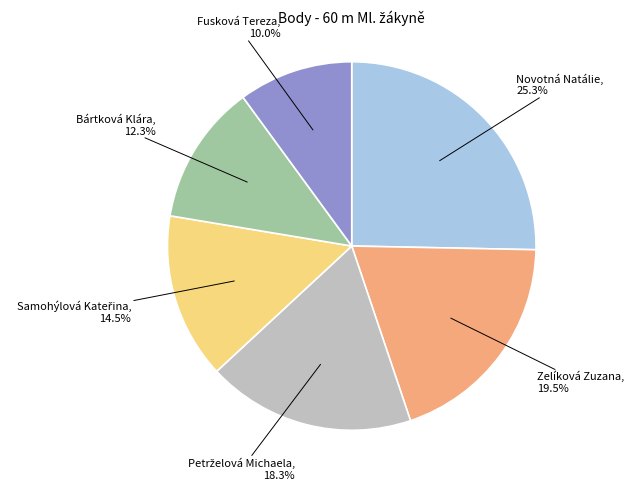

Is there any slice that represents more than half of the pie?

No